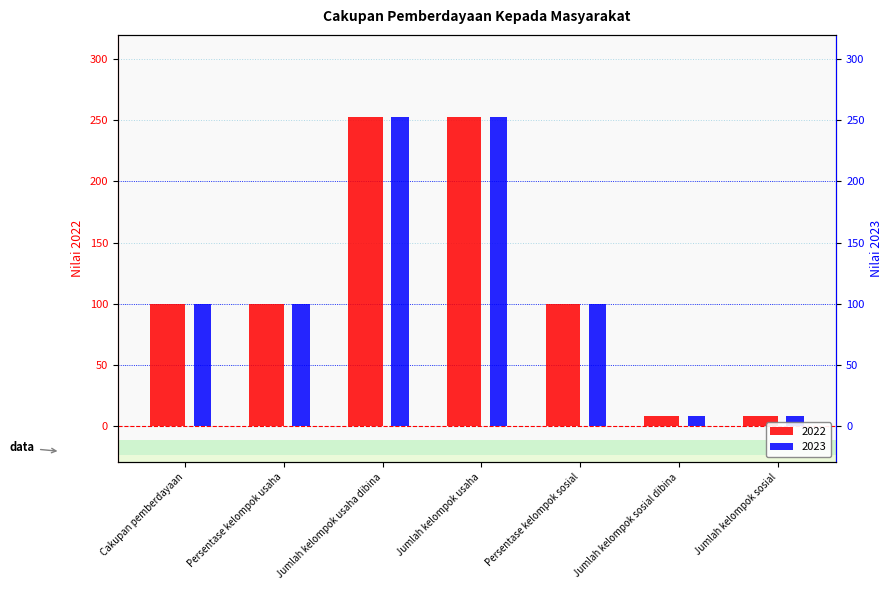

Is the value of 2023 at Cakupan pemberdayaan greater than the value of 2022 at Jumlah kelompok sosial?

Yes